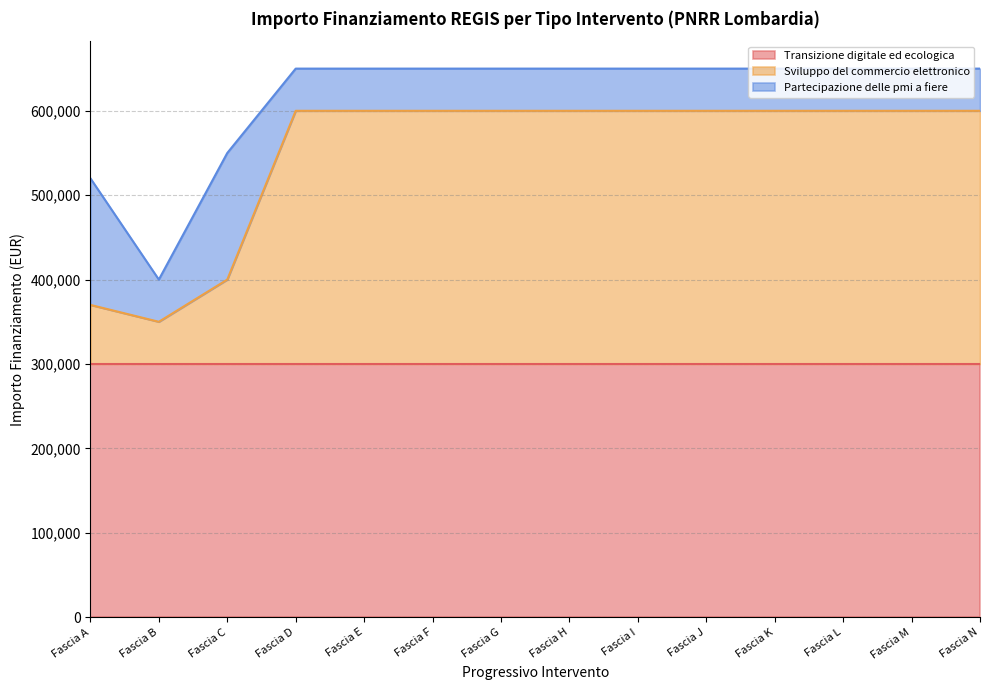

Is the value of Partecipazione delle pmi a fiere at 5.1 greater than the value of Transizione digitale ed ecologica at 5.1?

No